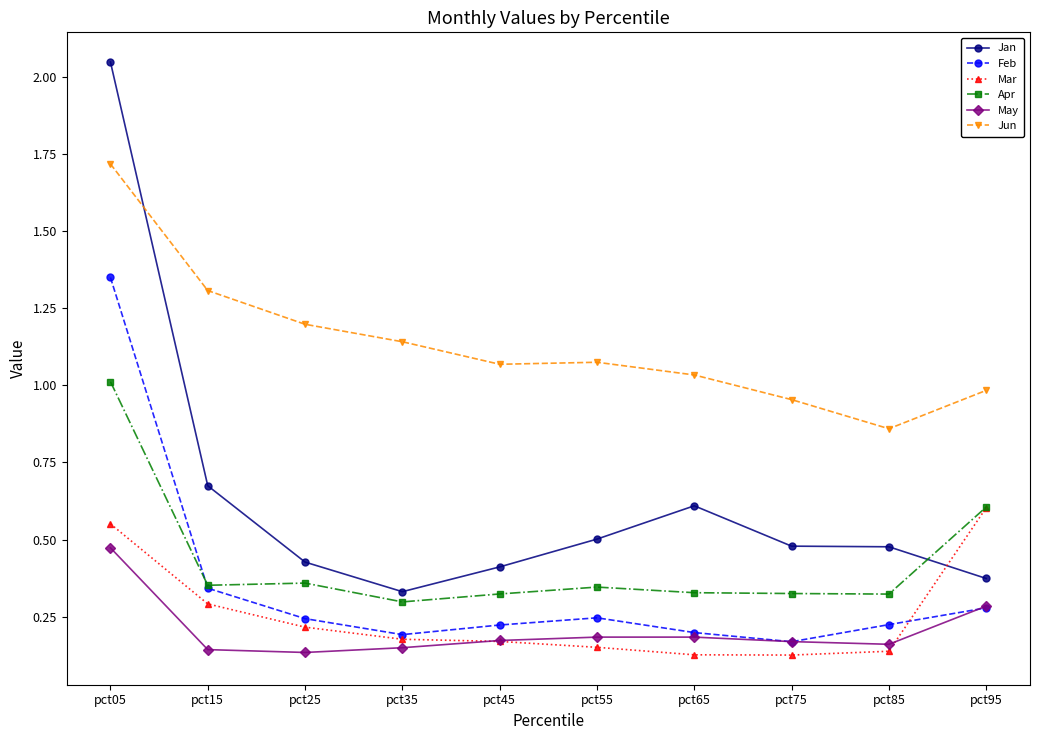

What is the total value across all series at pct45?

2.4